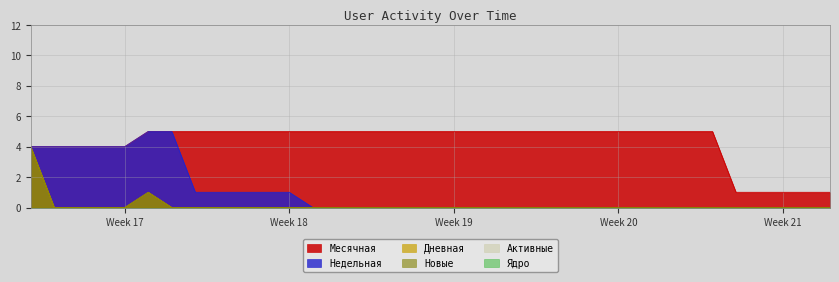

Reading left to right, extract all data points from this chart.

Месячная: 4	4	4	4	4	5	5	5	5	5	5	5	5	5	5	5	5	5	5	5	5	5	5	5	5	5	5	5	5	5	1	1	1	1	1
Недельная: 4	4	4	4	4	5	5	1	1	1	1	1	0	0	0	0	0	0	0	0	0	0	0	0	0	0	0	0	0	0	0	0	0	0	0
Дневная: 4	0	0	0	0	1	0	0	0	0	0	0	0	0	0	0	0	0	0	0	0	0	0	0	0	0	0	0	0	0	0	0	0	0	0
Новые: 4	0	0	0	0	1	0	0	0	0	0	0	0	0	0	0	0	0	0	0	0	0	0	0	0	0	0	0	0	0	0	0	0	0	0